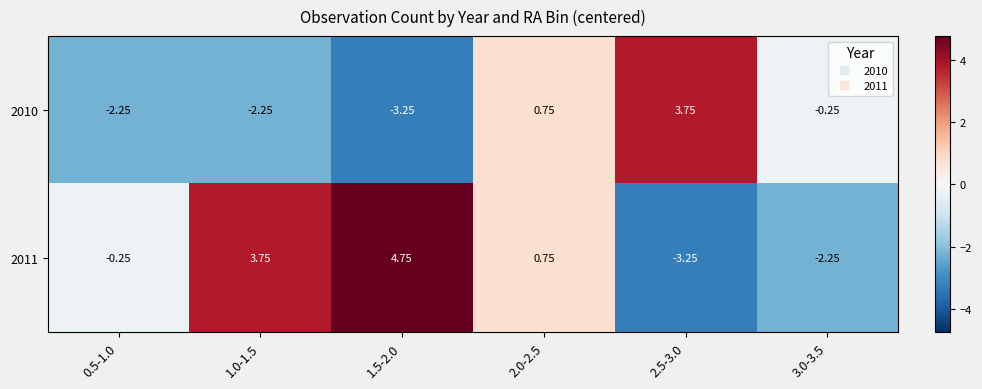

Which series changed the most between 1.5-2.0 and 2.5-3.0?

2011